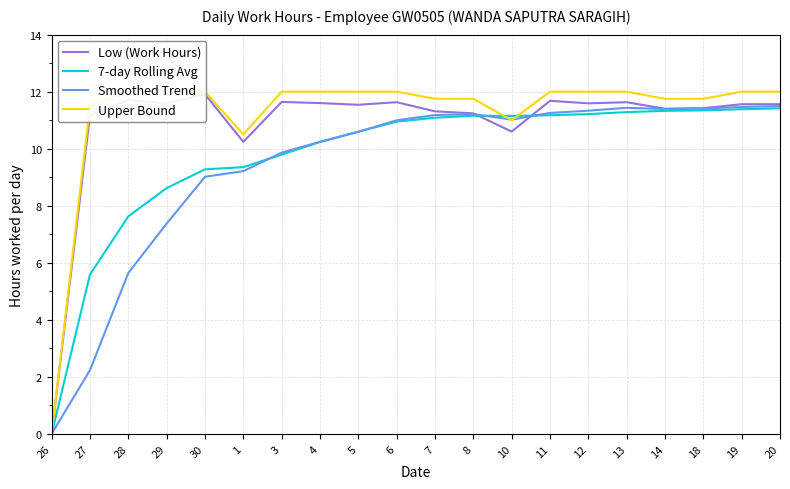

What is the sum of all Smoothed Trend values?

188.4